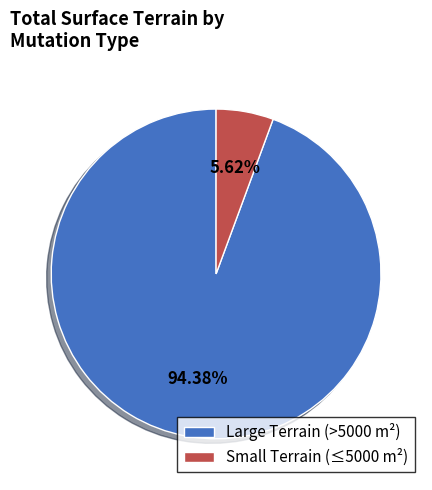

Which category has the smallest portion of the pie?

Small Terrain (≤5000 m²)